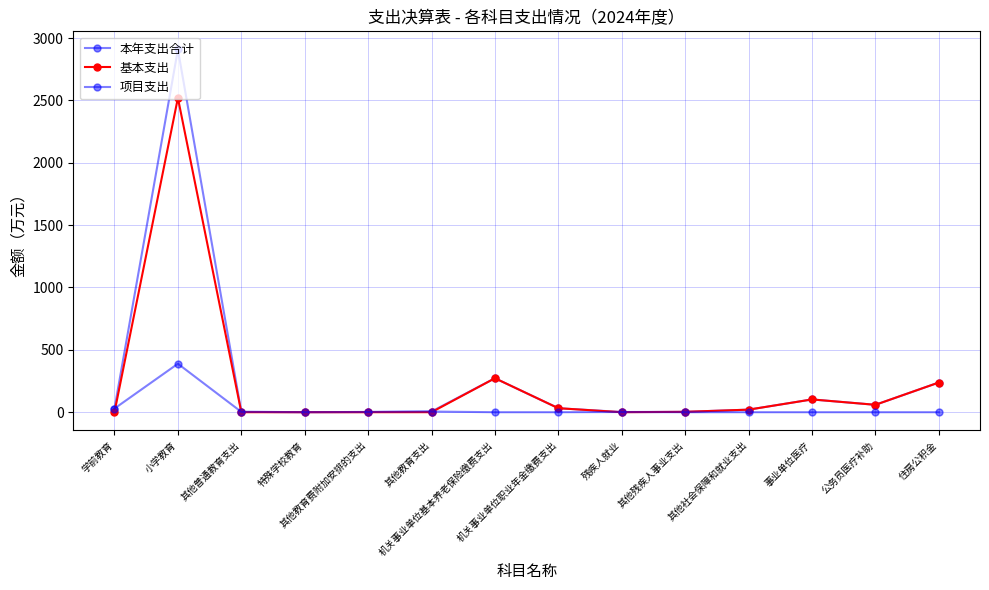

The value of 基本支出 at 机关事业单位基本养老保险缴费支出 is 438.0. True or false?

False